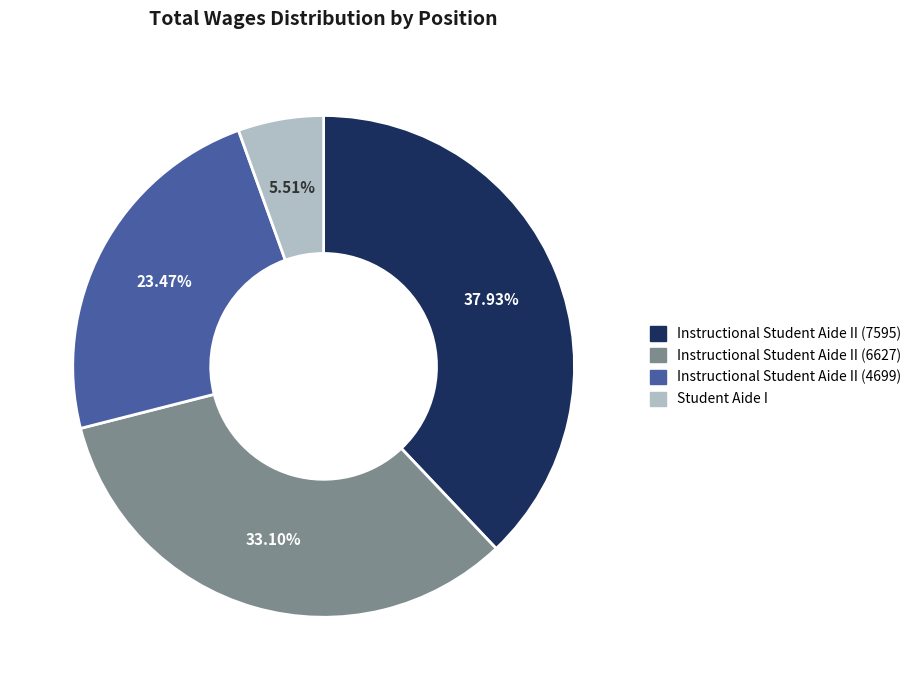

Is Student Aide I the majority of the pie?

No